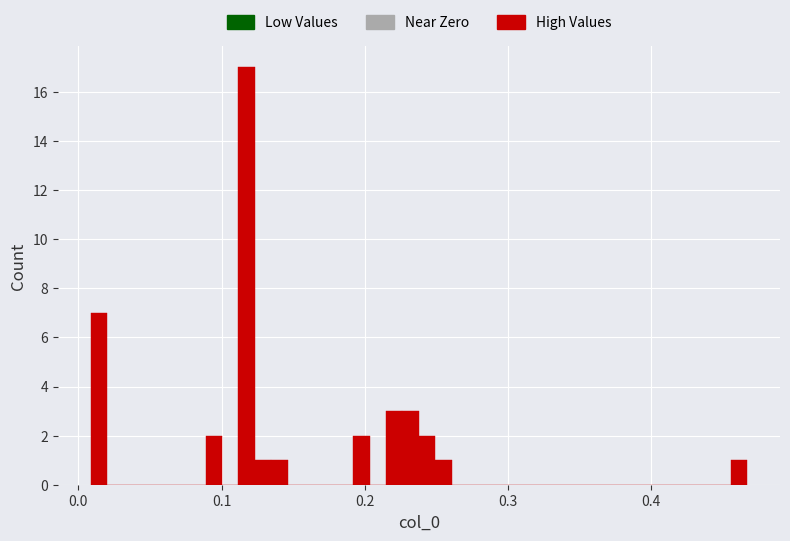

Around what value on the x-axis is the tallest bar? Give the approximate position of its centre, as read against the axis.

0.12